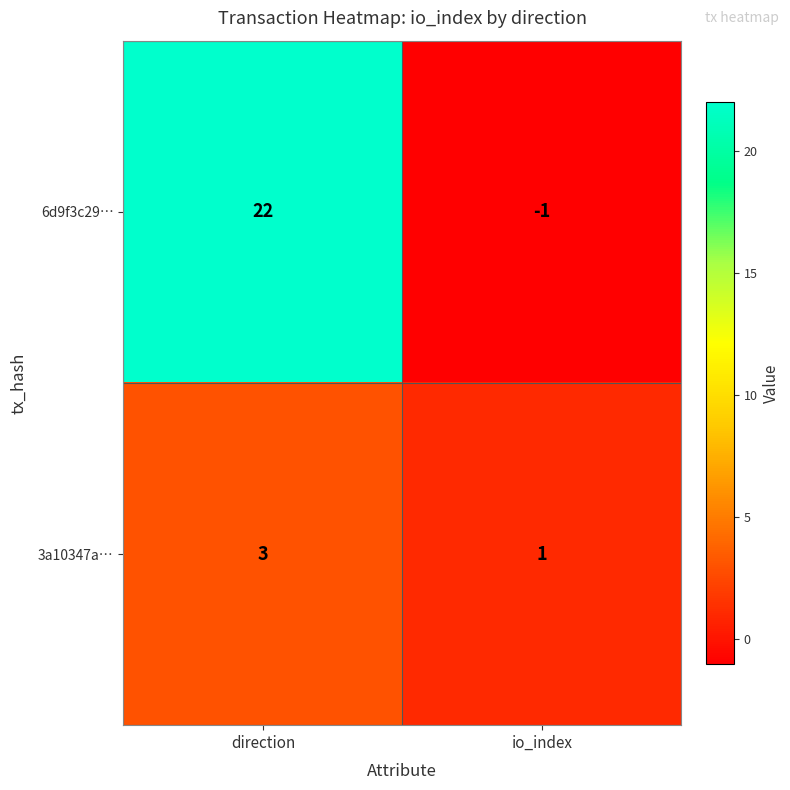

How many categories are shown in the chart?

2